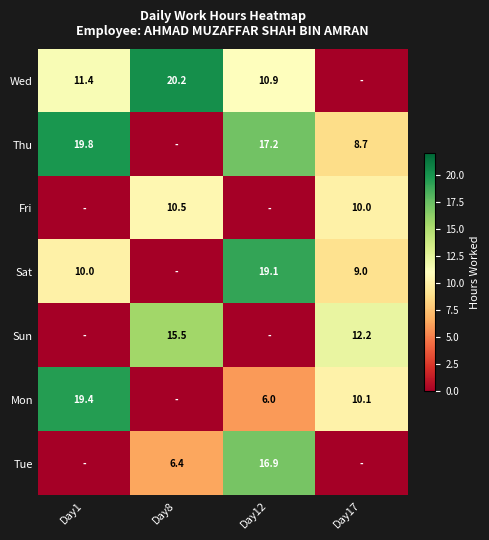

Is the value of Thu at Day12 greater than the value of Tue at Day12?

Yes